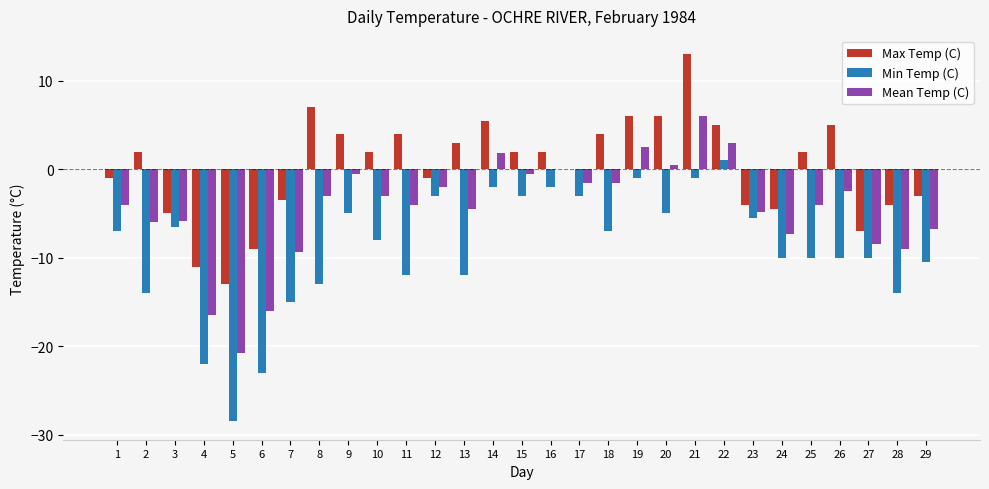

Which category has the highest value across all series?

21